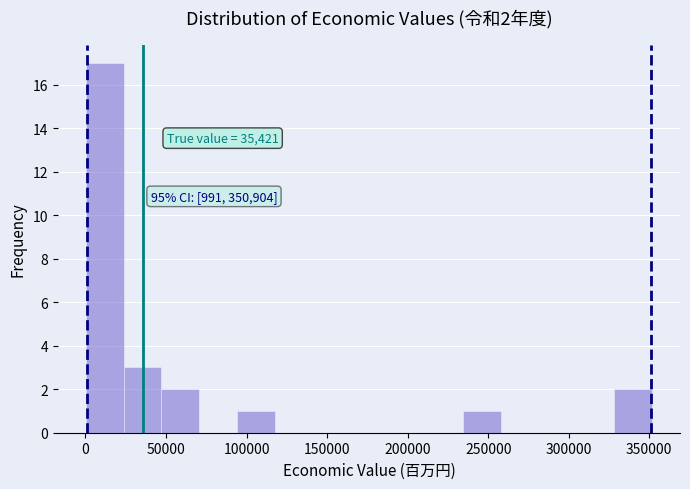

Over which range of the x-axis is the bar tallest?

0 to 25000